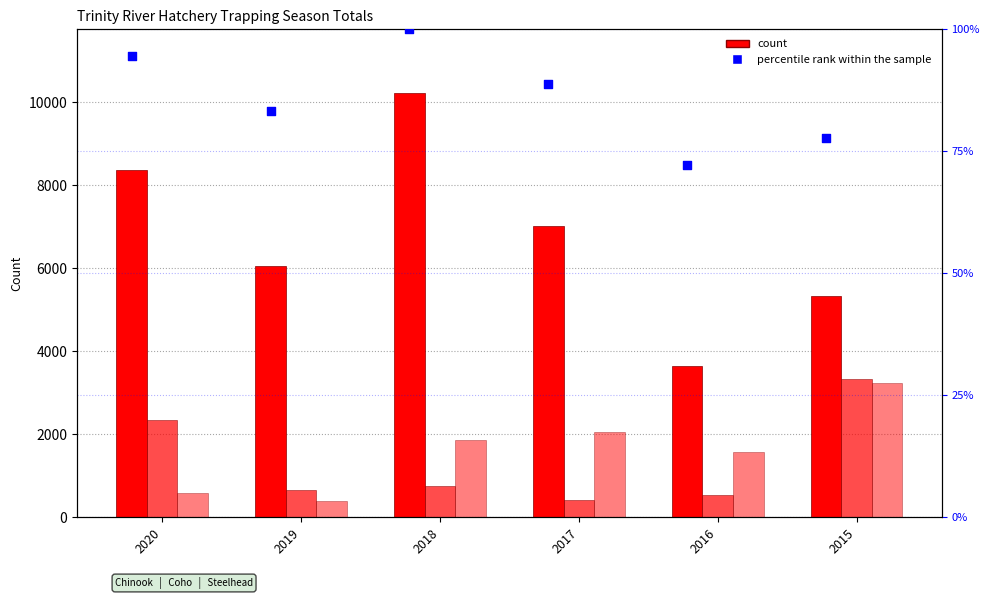

Is the value of Coho Combined Total at 2015 greater than the value of Chinook Combined Total at 2018?

No